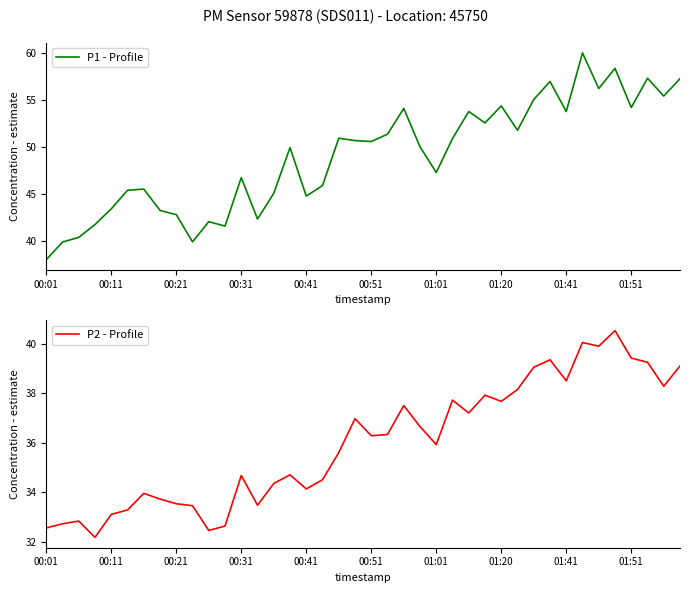

The P1 - Profile series shows 20.6 at 01:01. True or false?

False